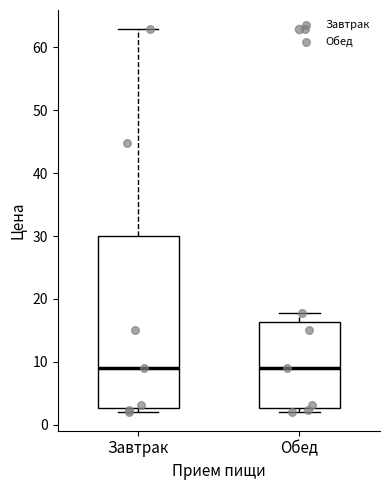

Comparing the boxes themselves (not the whiskers), which one is the tallest?

Завтрак